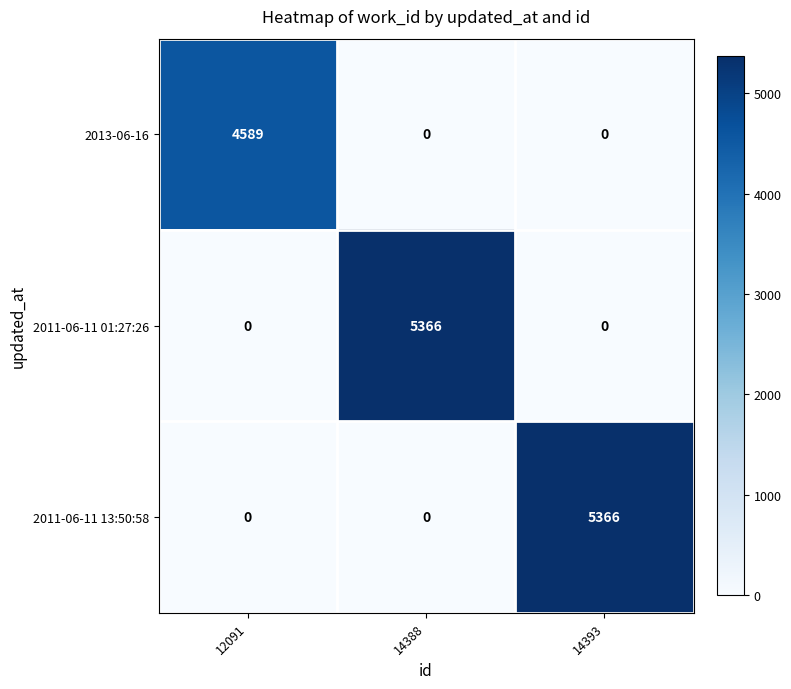

What is the total value across all series at 12091?

4589